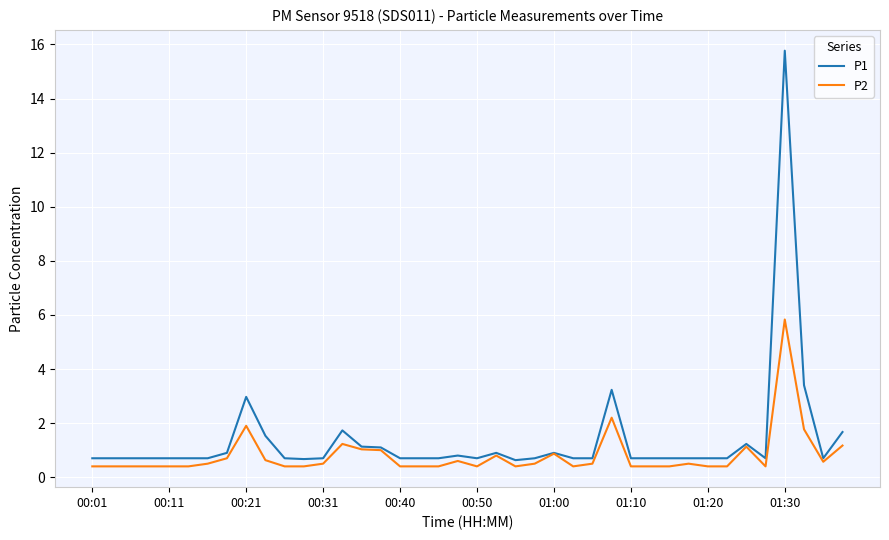

How many lines are shown in the chart?

2